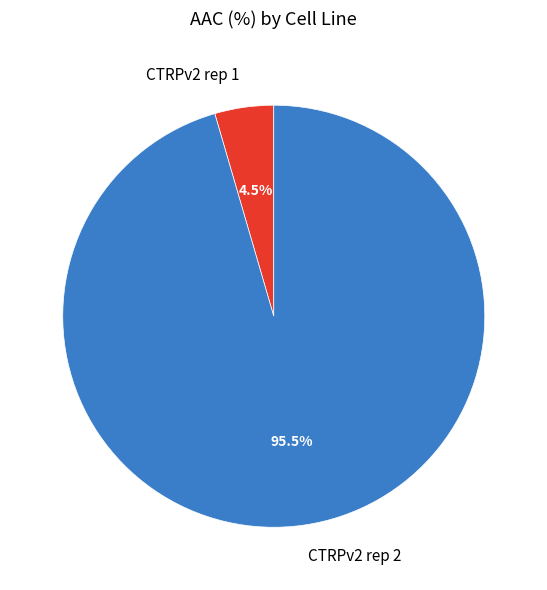

What is the largest slice in the pie chart?

CTRPv2 rep 2